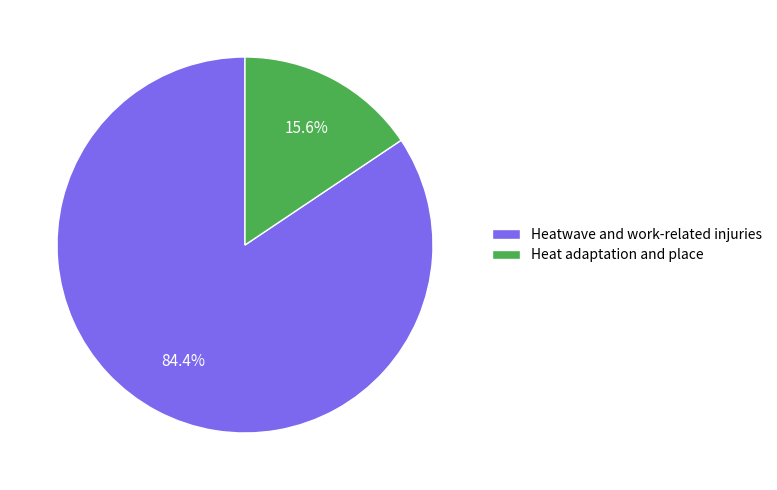

True or false: Heat adaptation and place accounts for 16% of the total.

True